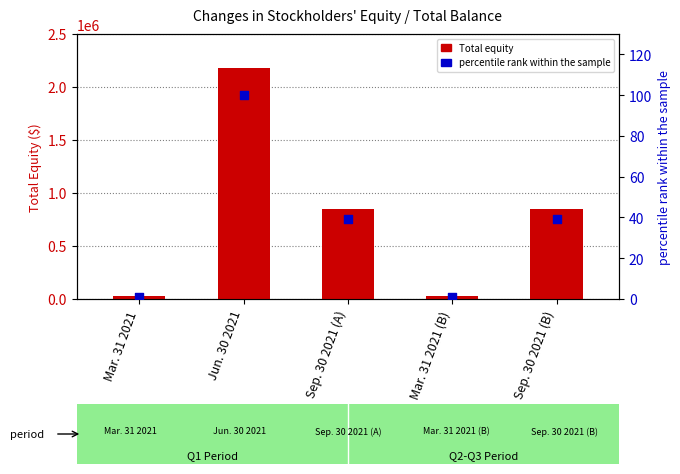

Is the value of percentile rank within the sample at Jun. 30 2021 greater than the value of Total at Sep. 30 2021 (A)?

No